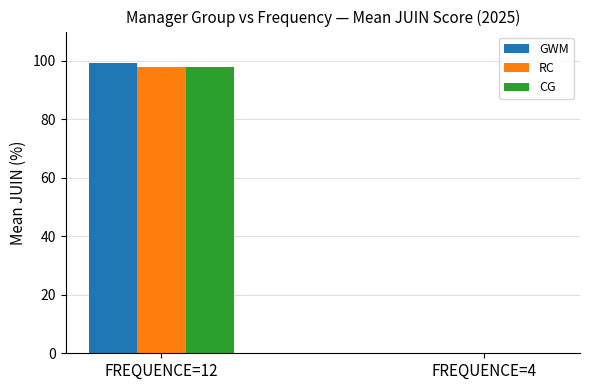

Is it true that RC equals 0.0 at FREQUENCE=4?

True